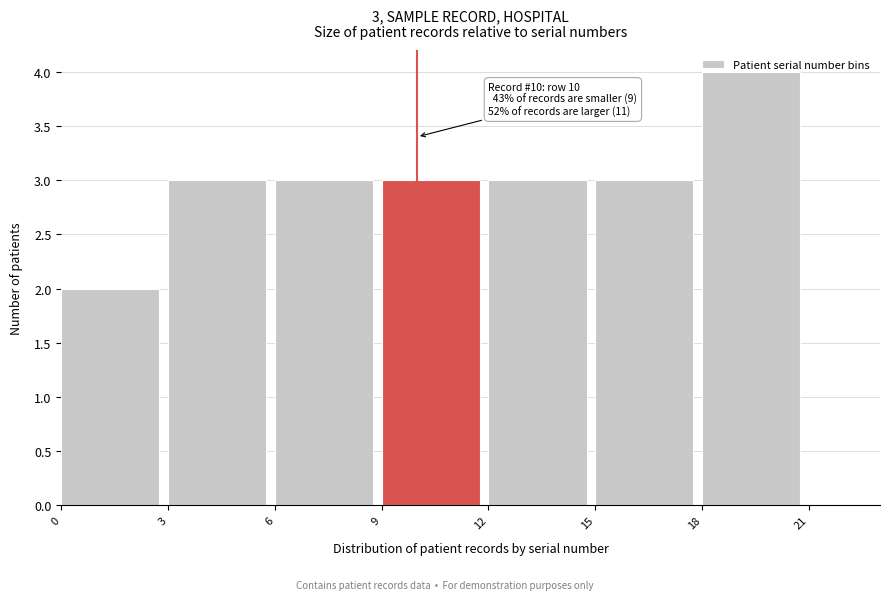

Over which range of the x-axis is the bar tallest?

18 to 21